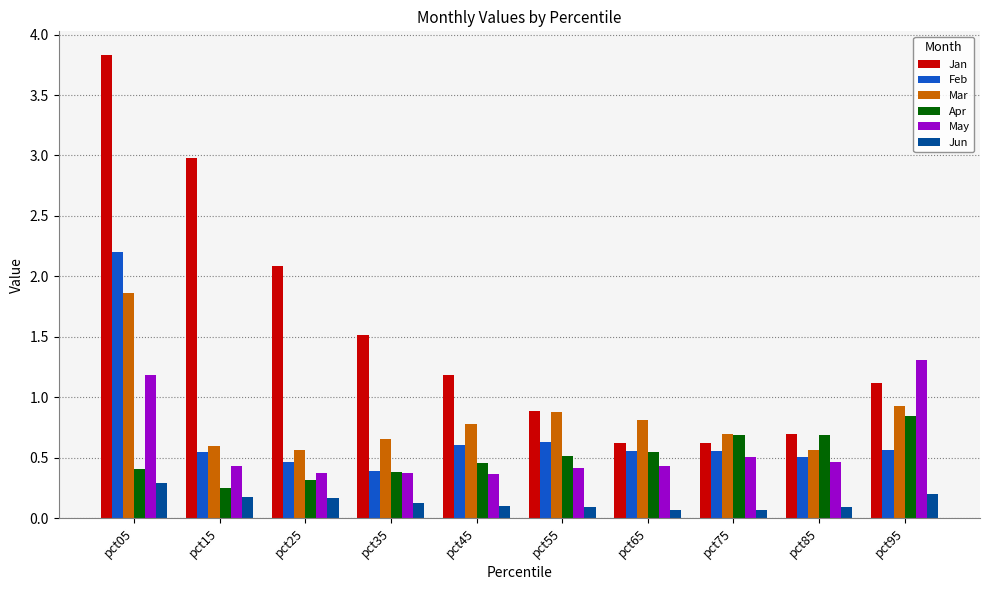

What is the average value of the Jan series?

1.6